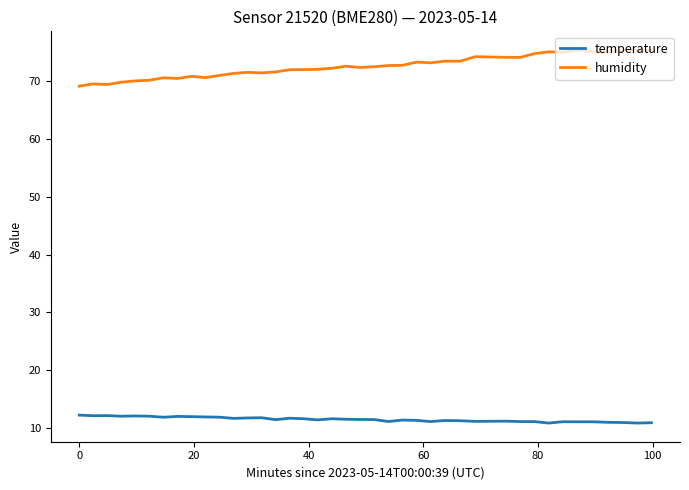

Which series has the largest range (max minus min)?

humidity